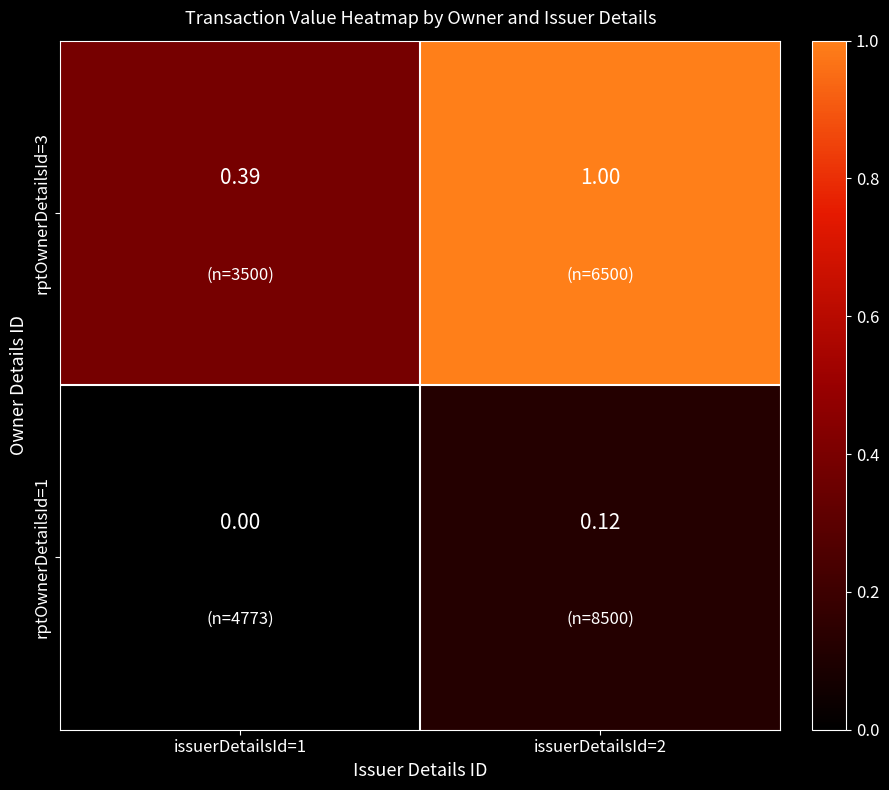

Is the value of rptOwnerDetailsId=1 at issuerDetailsId=2 greater than the value of rptOwnerDetailsId=3 at issuerDetailsId=1?

No